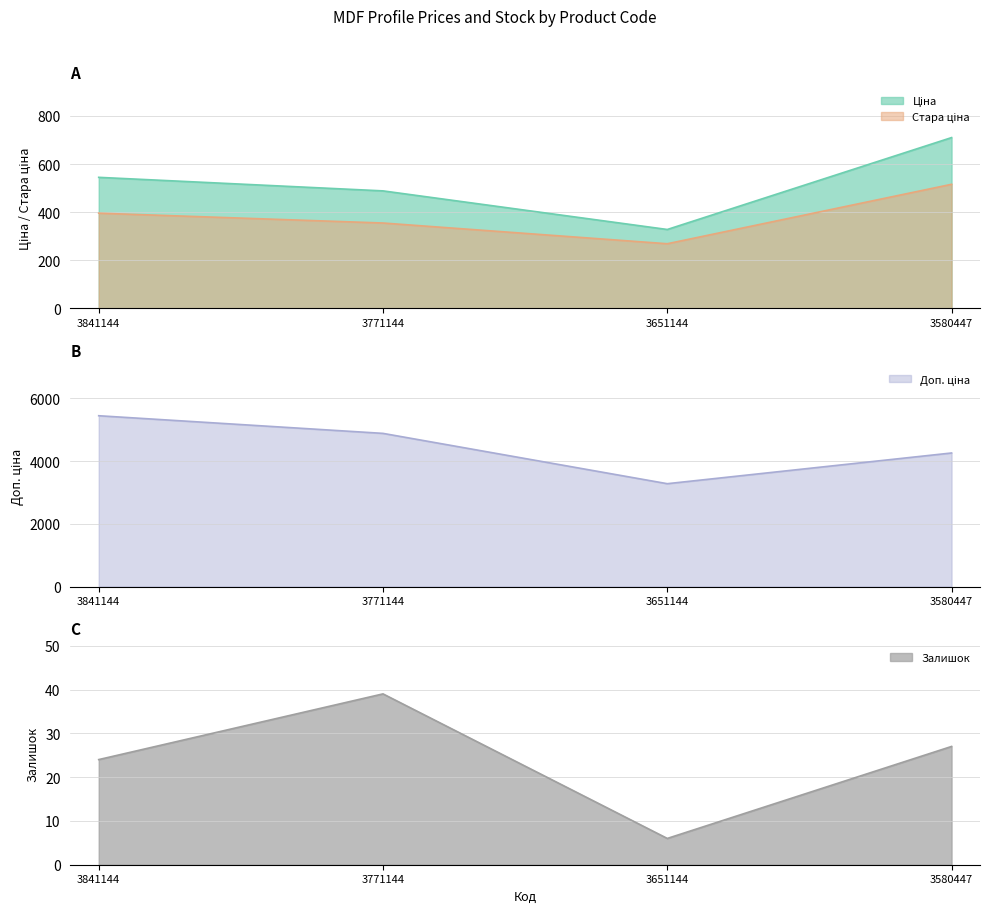

How many values in the Ціна series are below 544?

2